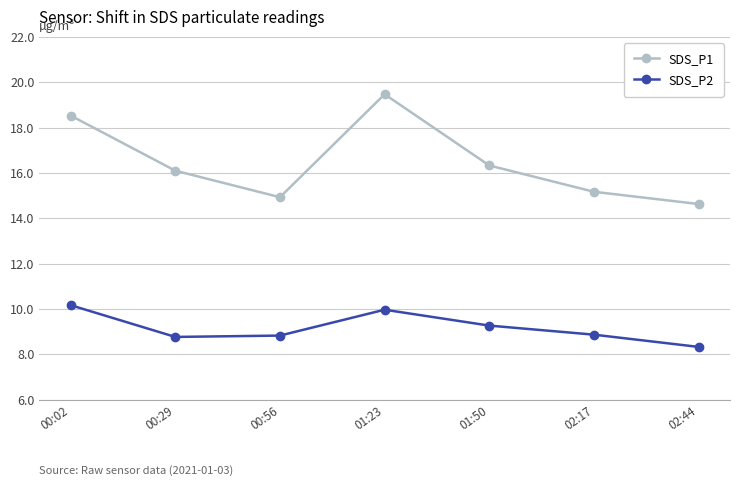

The SDS_P1 series shows 24.3 at 00:56. True or false?

False